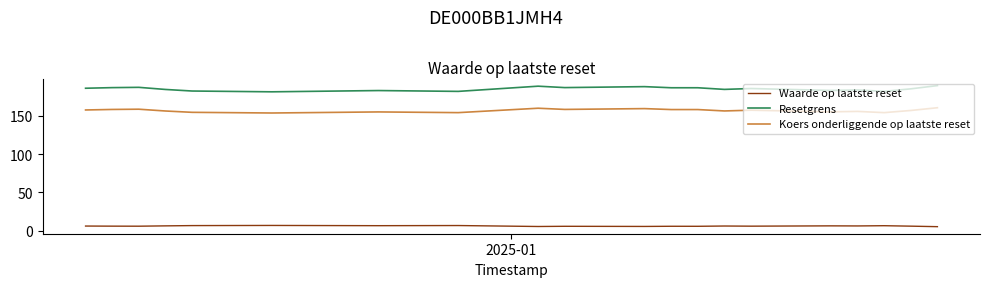

List the series in order of their peak value, highest first.

Resetgrens, Koers onderliggende op laatste reset, Waarde op laatste reset